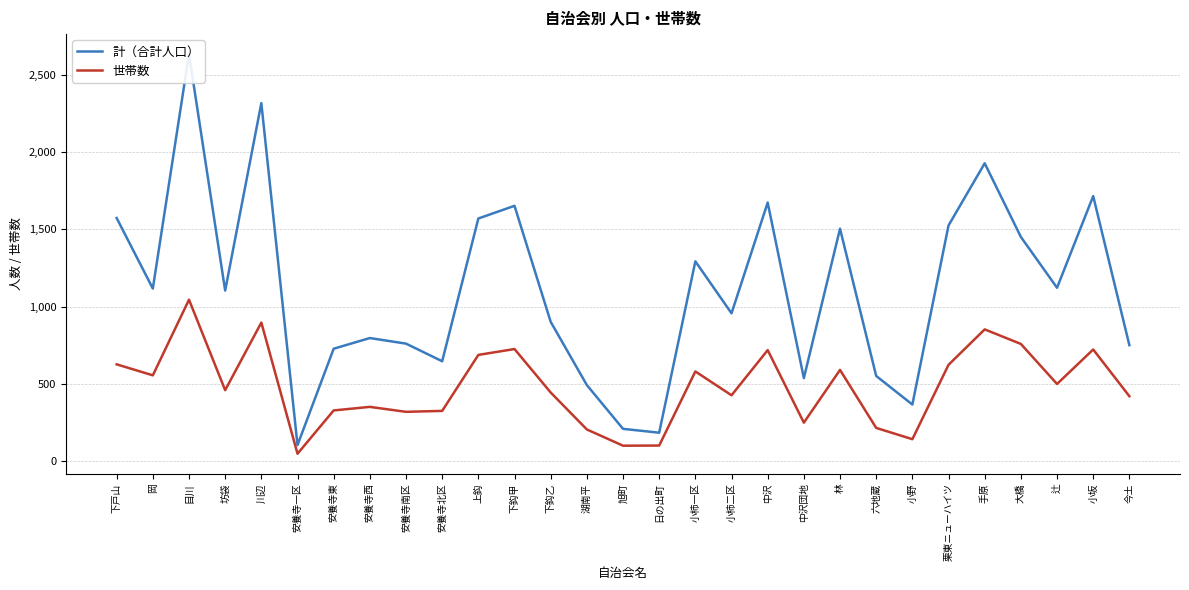

What position from the right is 下鈎乙?

17